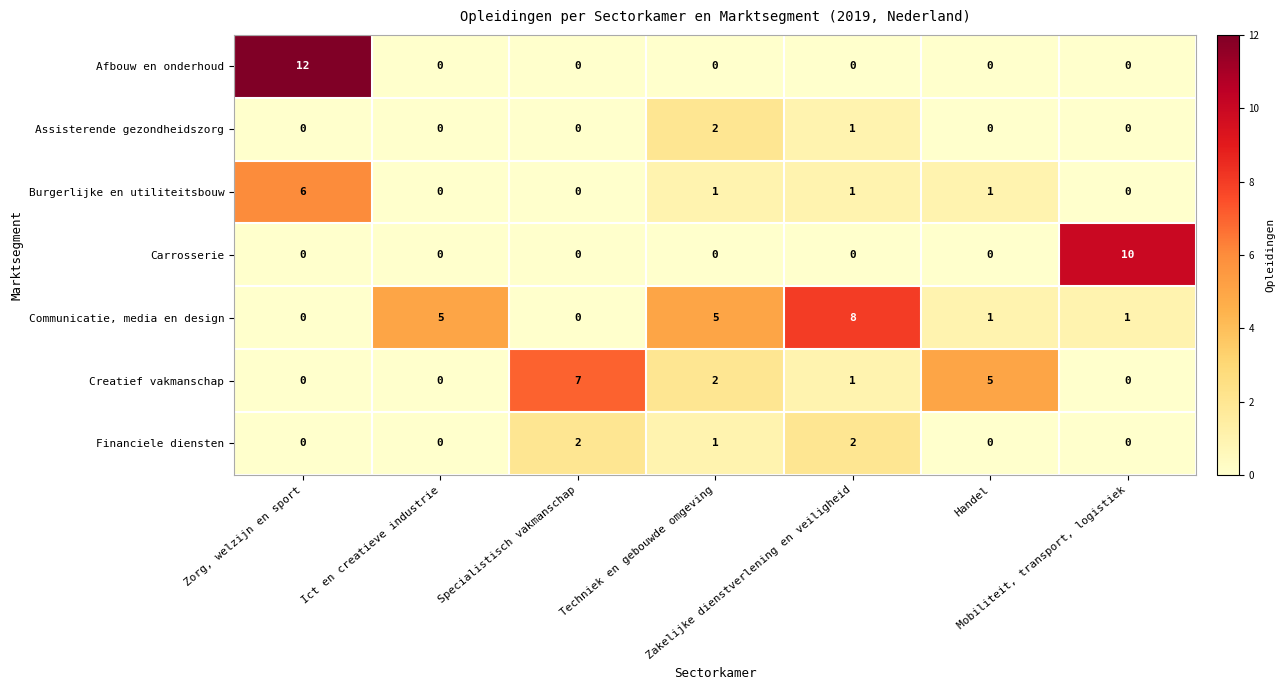

What is the maximum value shown in the chart?

12